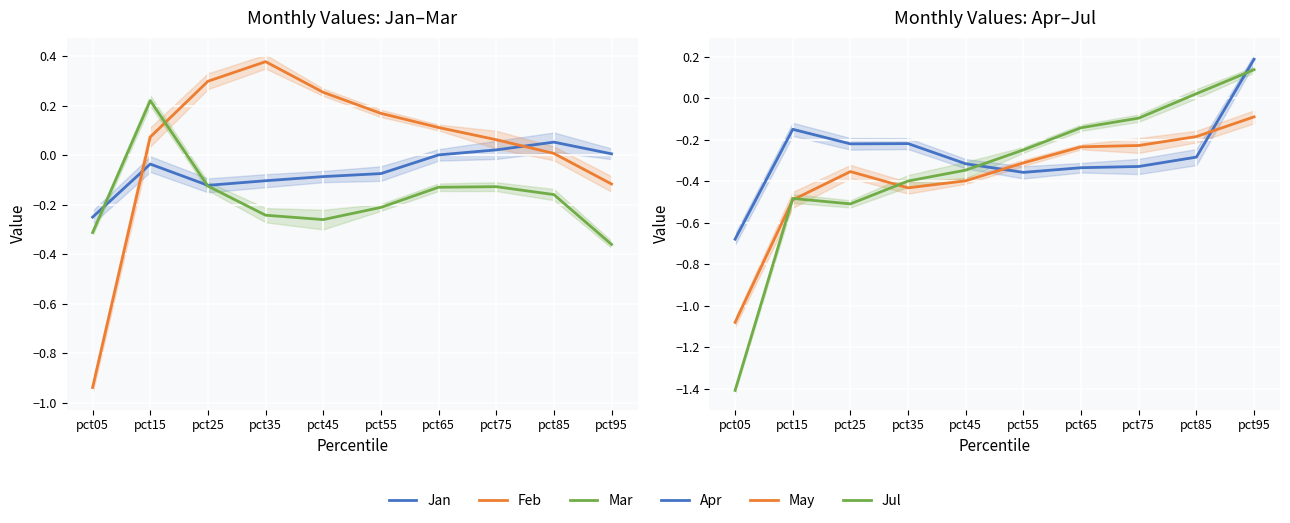

Reading left to right, transcribe all the data shown in this chart.

Jan: -0.3	-0.0	-0.1	-0.1	-0.1	-0.1	0.0	0.0	0.1	0.0
Feb: -0.9	0.1	0.3	0.4	0.3	0.2	0.1	0.1	0.0	-0.1
Mar: -0.3	0.2	-0.1	-0.2	-0.3	-0.2	-0.1	-0.1	-0.2	-0.4
Apr: -0.7	-0.1	-0.2	-0.2	-0.3	-0.4	-0.3	-0.3	-0.3	0.2
May: -1.1	-0.5	-0.4	-0.4	-0.4	-0.3	-0.2	-0.2	-0.2	-0.1
Jul: -1.4	-0.5	-0.5	-0.4	-0.3	-0.2	-0.1	-0.1	0.0	0.1